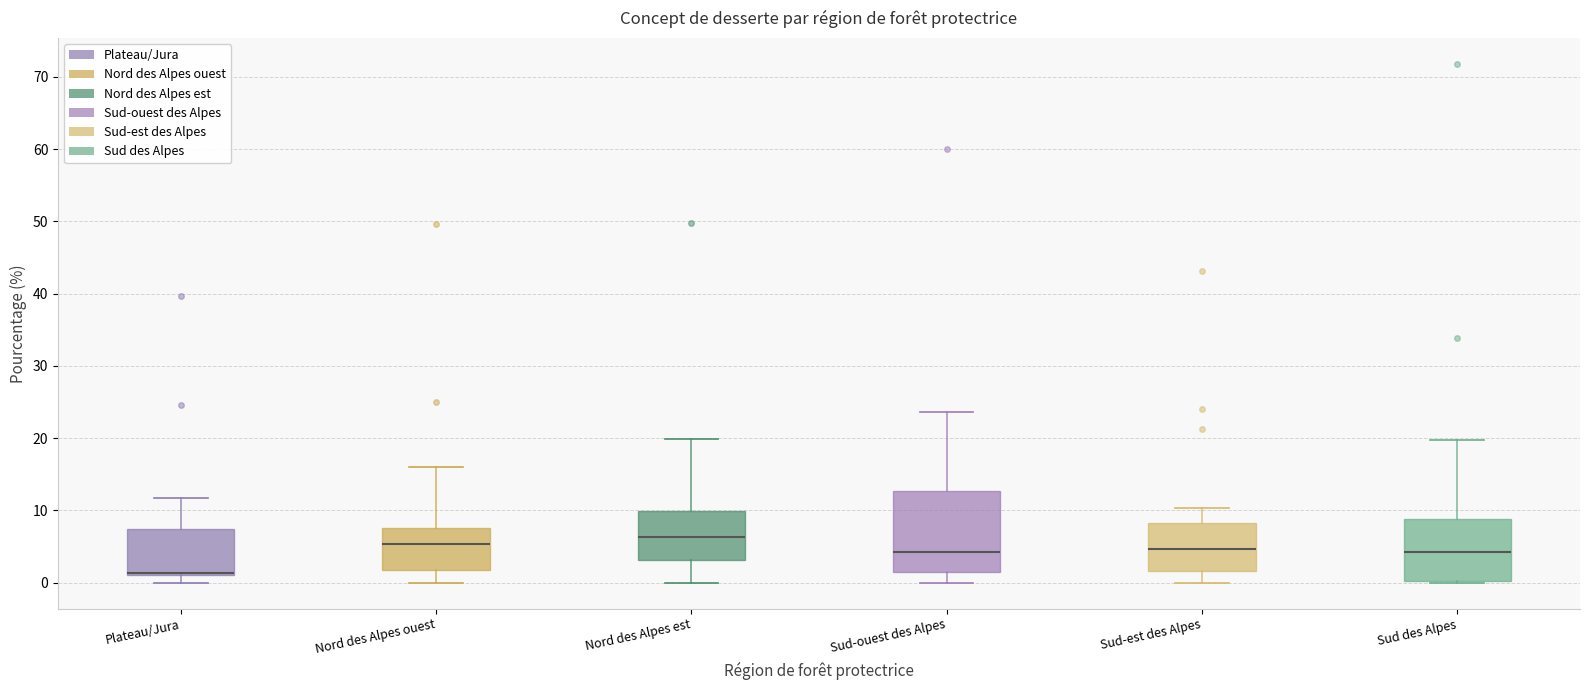

Comparing the boxes themselves (not the whiskers), which one is the tallest?

Sud-ouest des Alpes